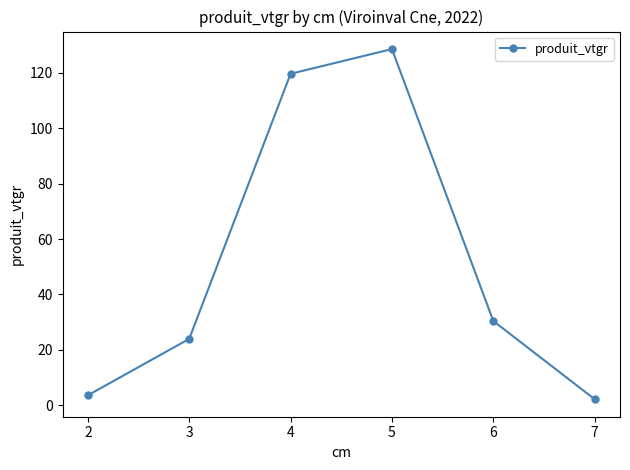

The chart shows a value of 119.6 at 4. True or false?

True